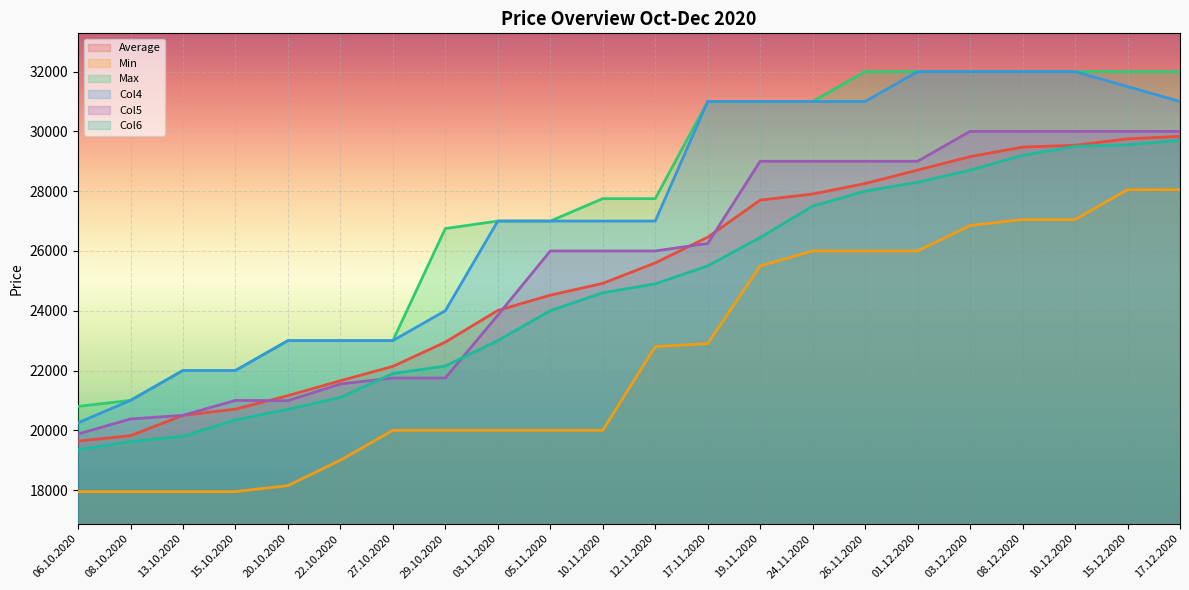

True or false: Min and Average cross at least once.

False